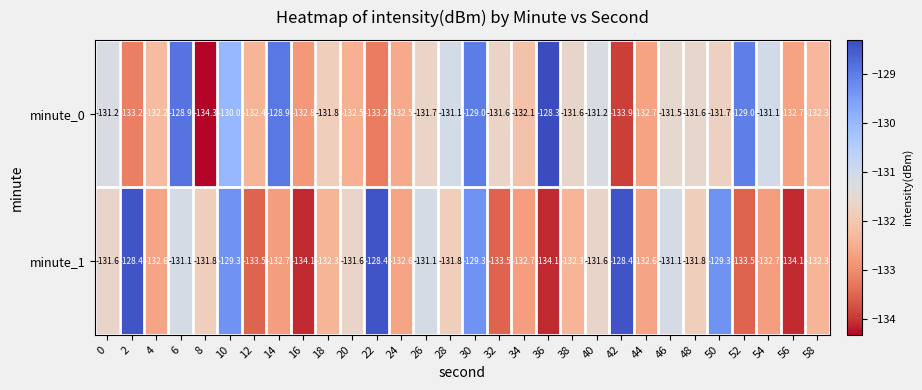

How many categories are shown in the chart?

30